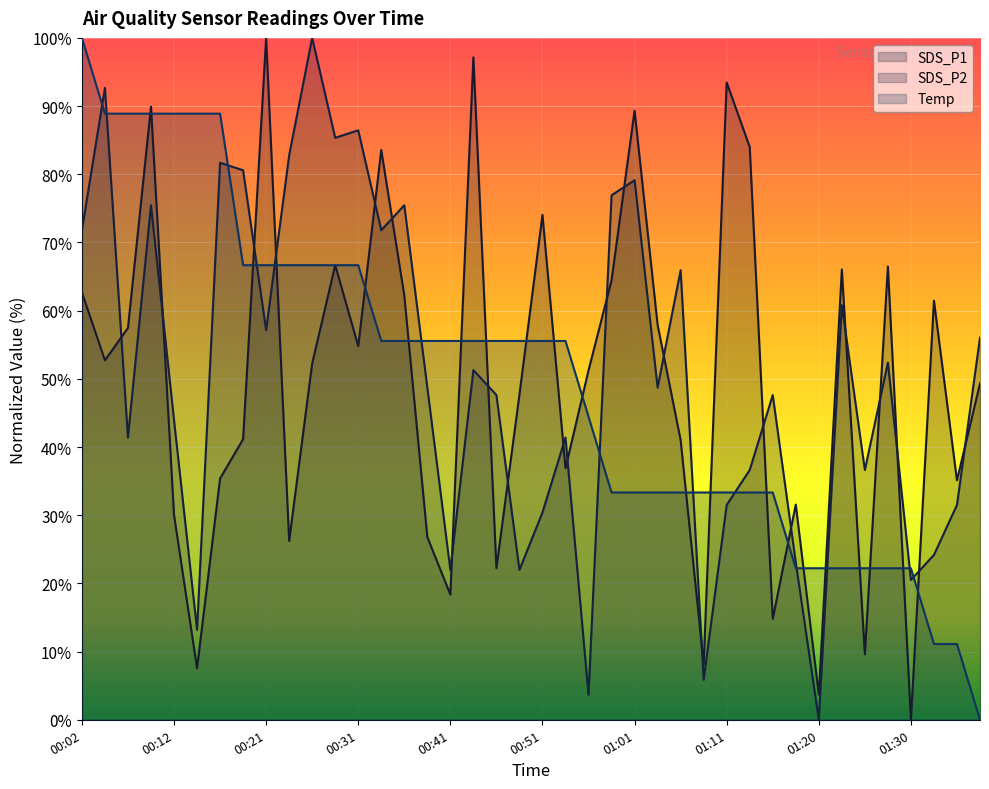

Does the chart display data point markers on the line(s)?

No